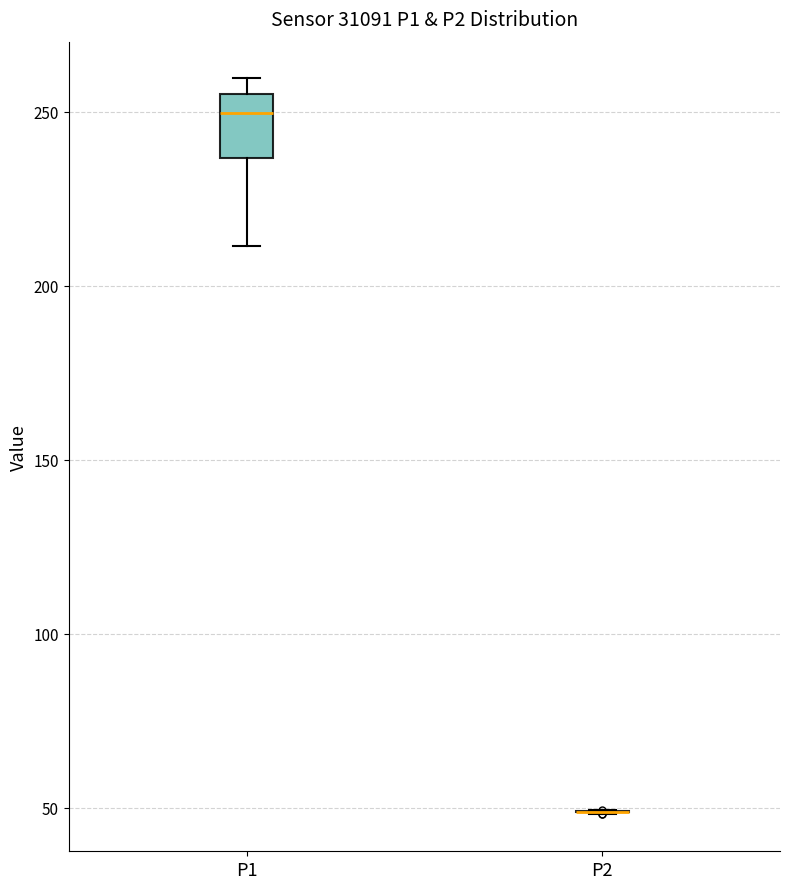

Reading left to right, transcribe this box plot: for each box, give where its median line is, the range the box spans, and where its two whiskers end, as read against the y-axis. The values are not printed on the chart, so give them approximately, as read against the axis.

P1: median 250, box 235 to 255, whiskers 210 to 260
P2: box collapsed to a line at 50, whiskers 50 to 50